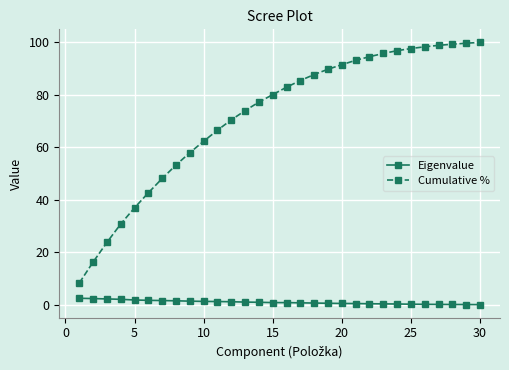

What is the value of the Eigenvalue point at the 22nd from the left?

0.4